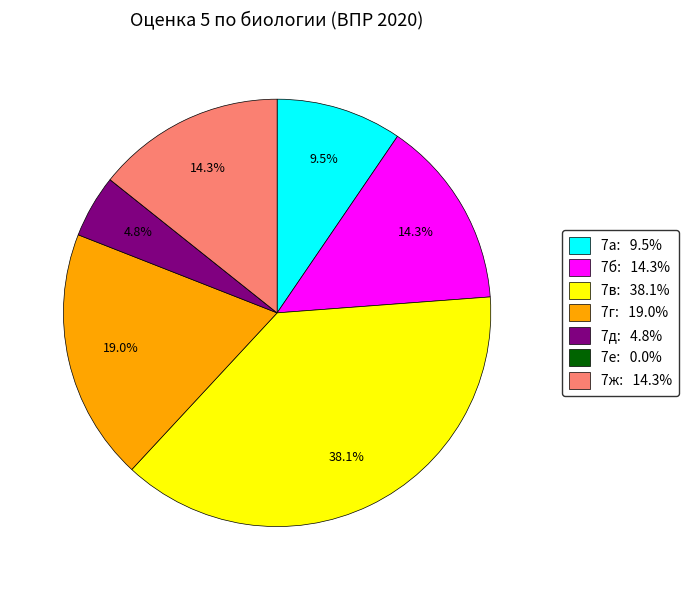

Do 7д and 7г together represent more than half of the pie?

No